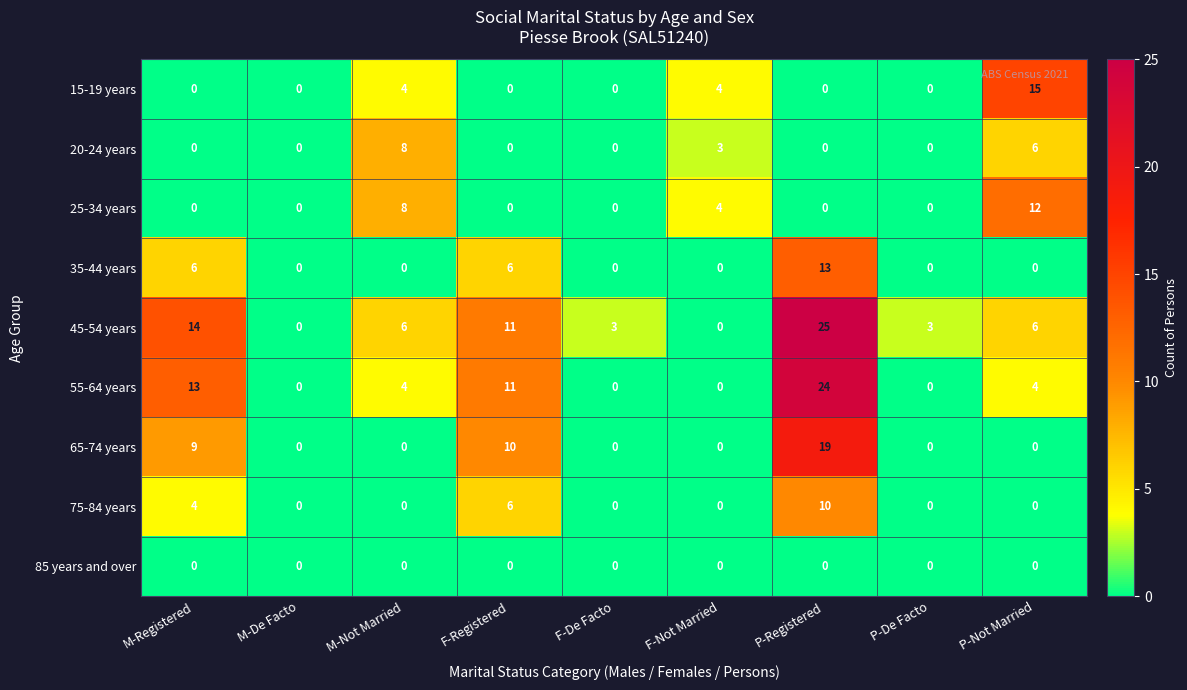

Which series changed the most between M-Registered and F-De Facto?

55-64 years